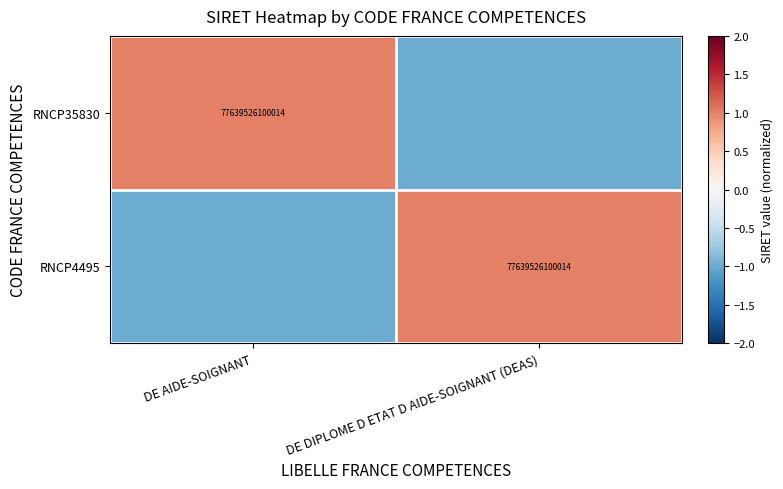

True or false: RNCP4495 has a value of 77639526100014 at DE DIPLOME D ETAT D AIDE-SOIGNANT (DEAS).

True